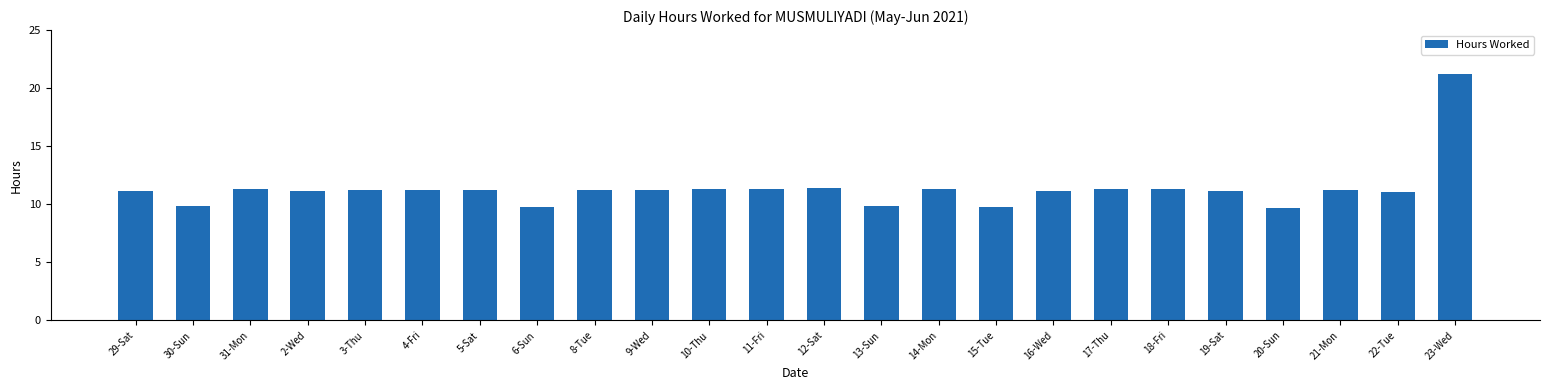

True or false: the data shows 9.7 at 20-Sun.

True